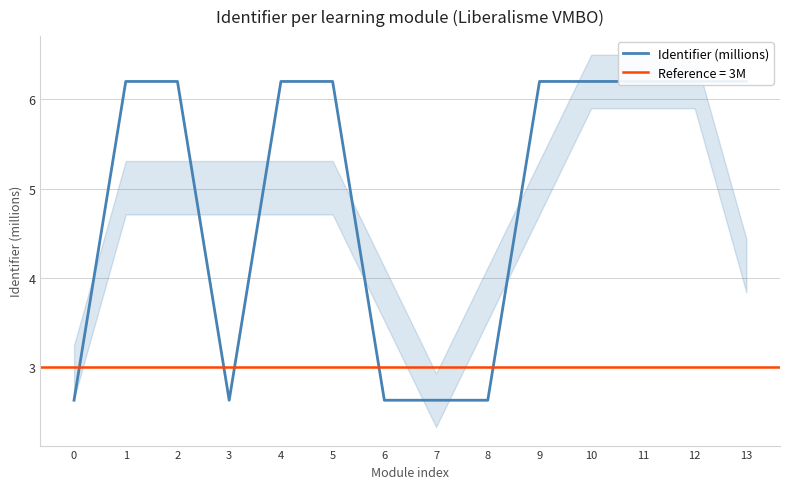

Is it true that the value at 11 is 3.6?

False